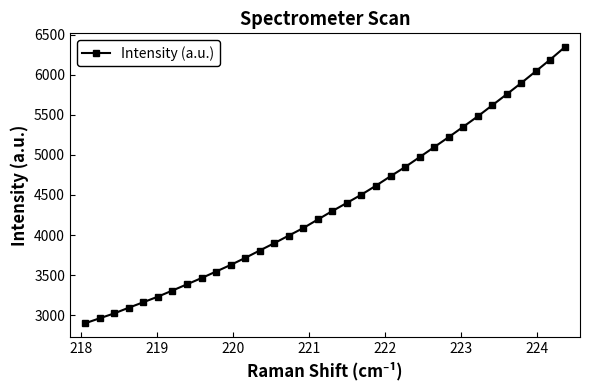

What is the difference between the maximum and minimum values?

3448.1